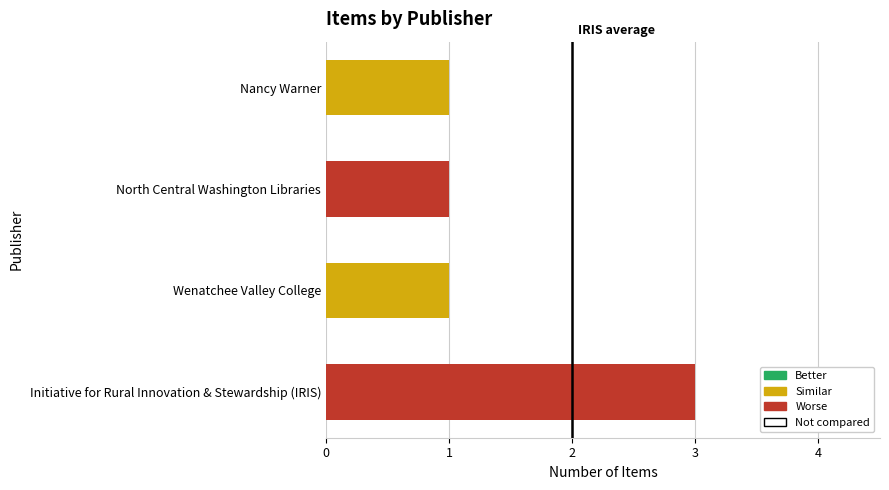

The value at Nancy Warner is 0. True or false?

False